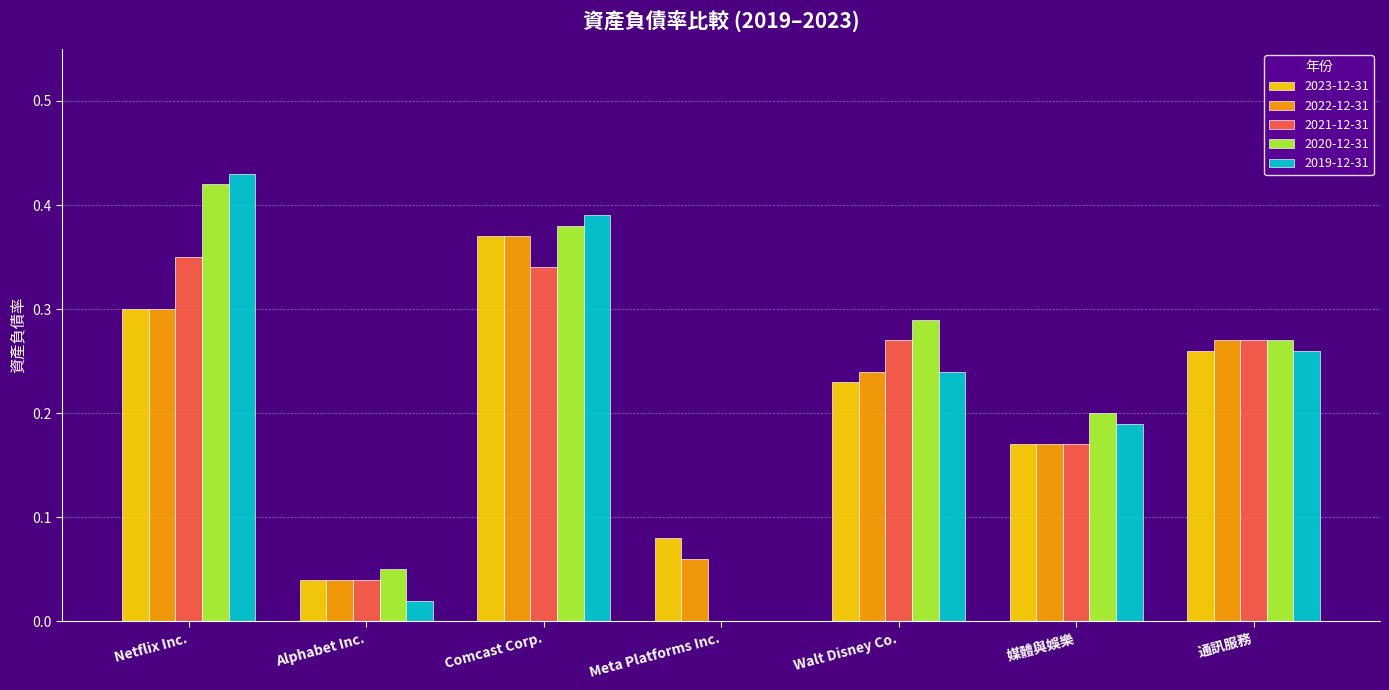

Is the value of 2022-12-31 at 媒體與娛樂 greater than the value of 2023-12-31 at Meta Platforms Inc.?

Yes